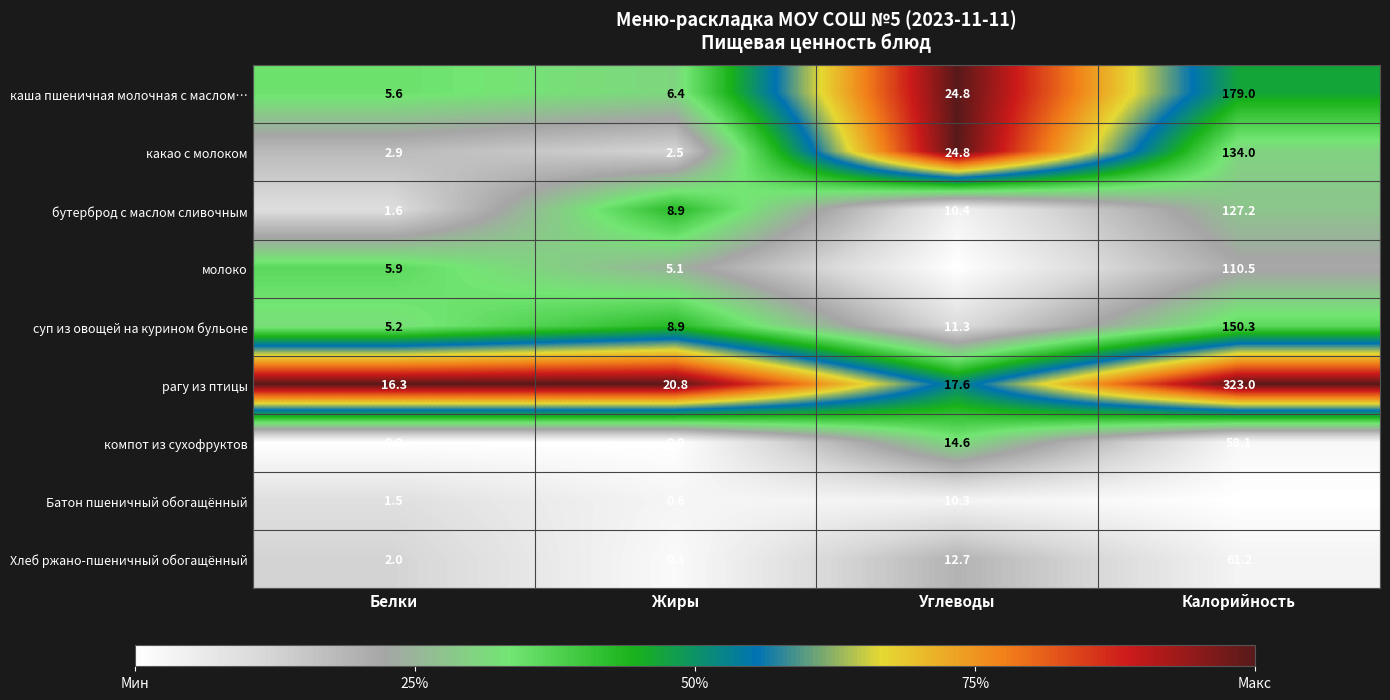

What is the difference between the maximum and minimum values in the Хлеб ржано-пшеничный обогащённый series?

60.9